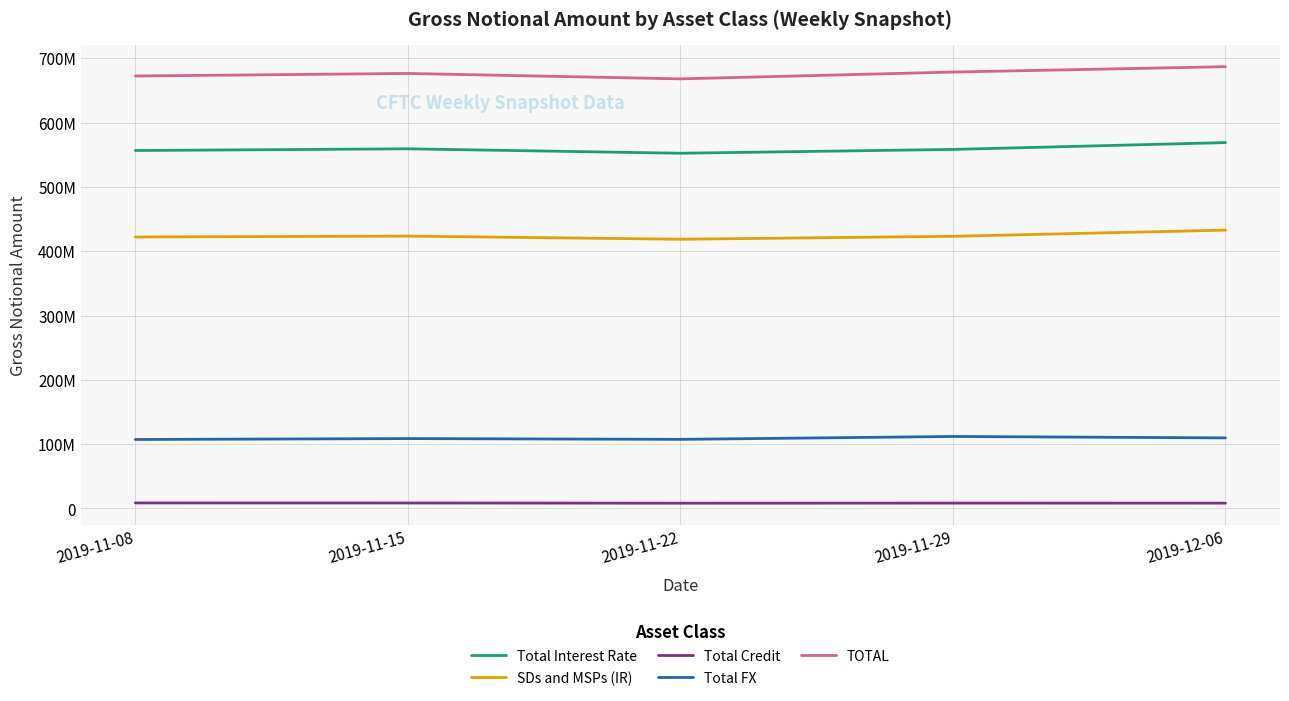

True or false: Total Credit and SDs and MSPs (IR) intersect in this chart.

False